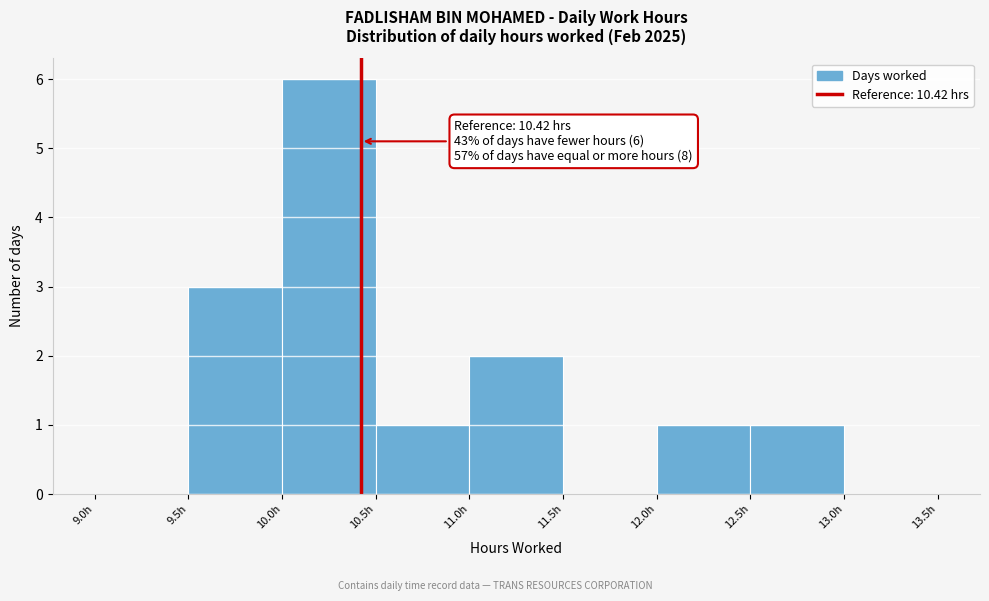

Which range on the x-axis has the tallest bar?

10.0 to 10.5